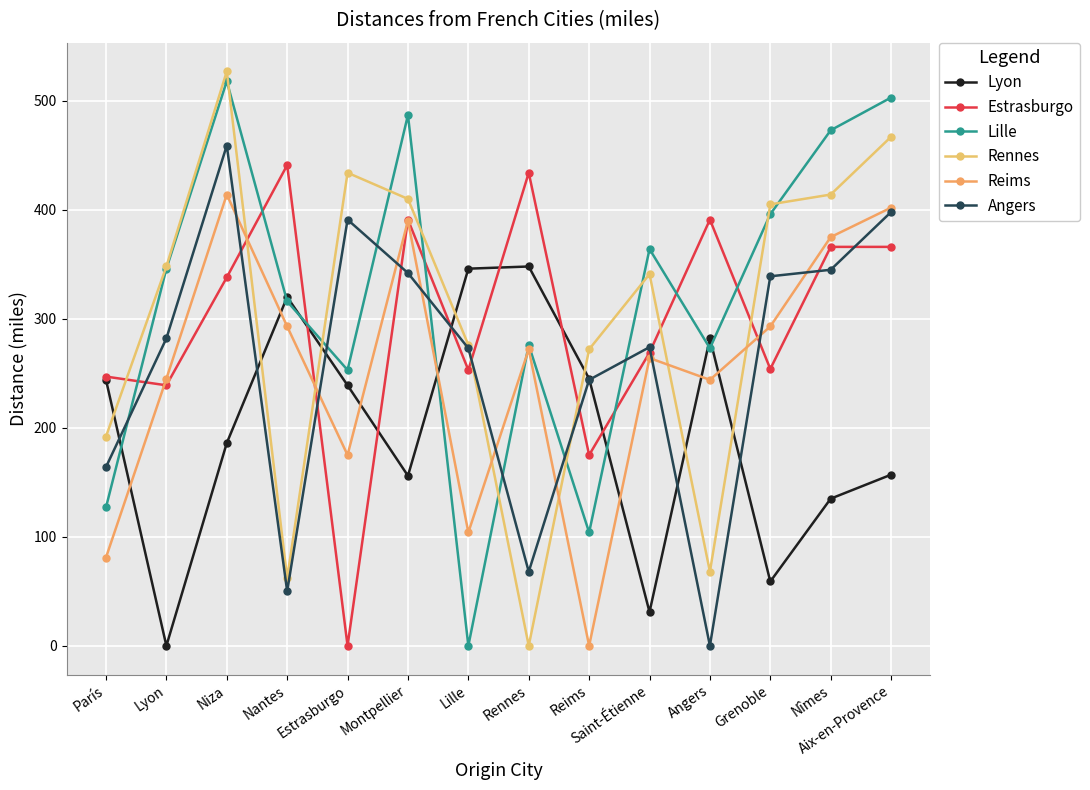

True or false: Lyon and Rennes intersect in this chart.

True